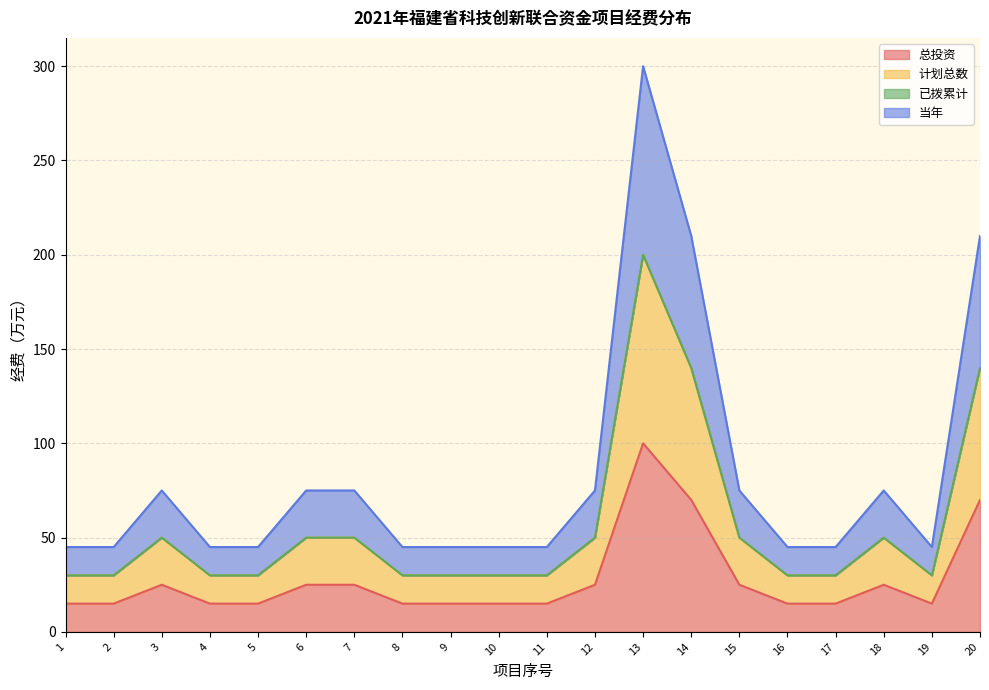

What is the minimum value for 计划总数?

30